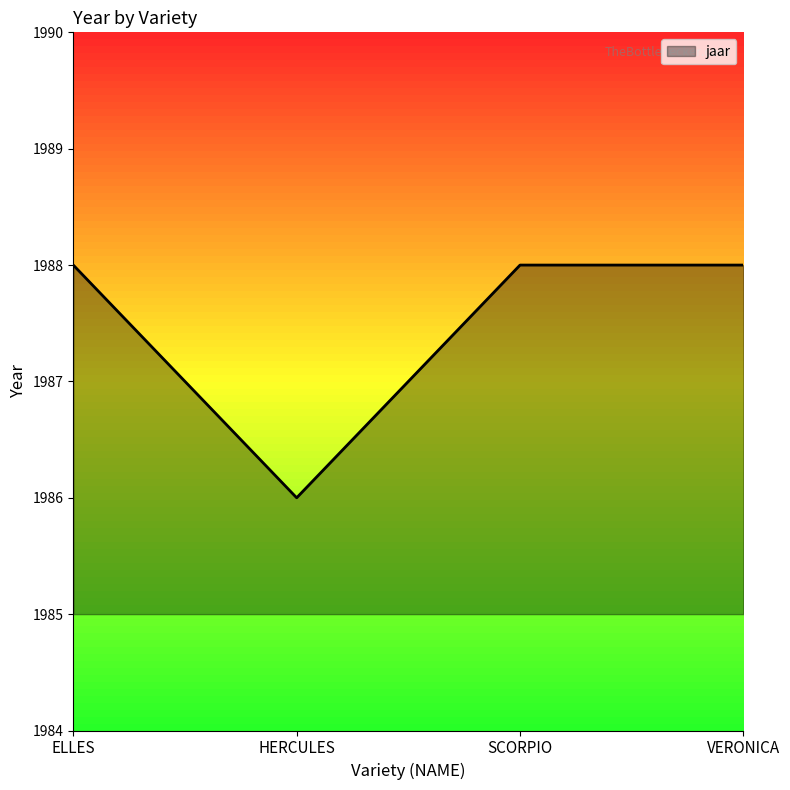

What is the approximate value at SCORPIO?

1988